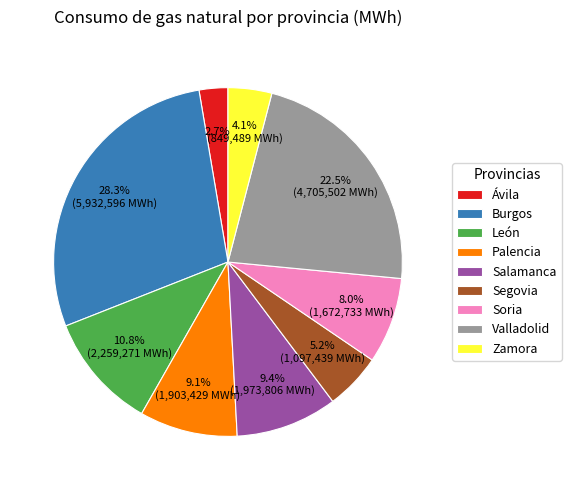

Count the number of slices in the pie.

9